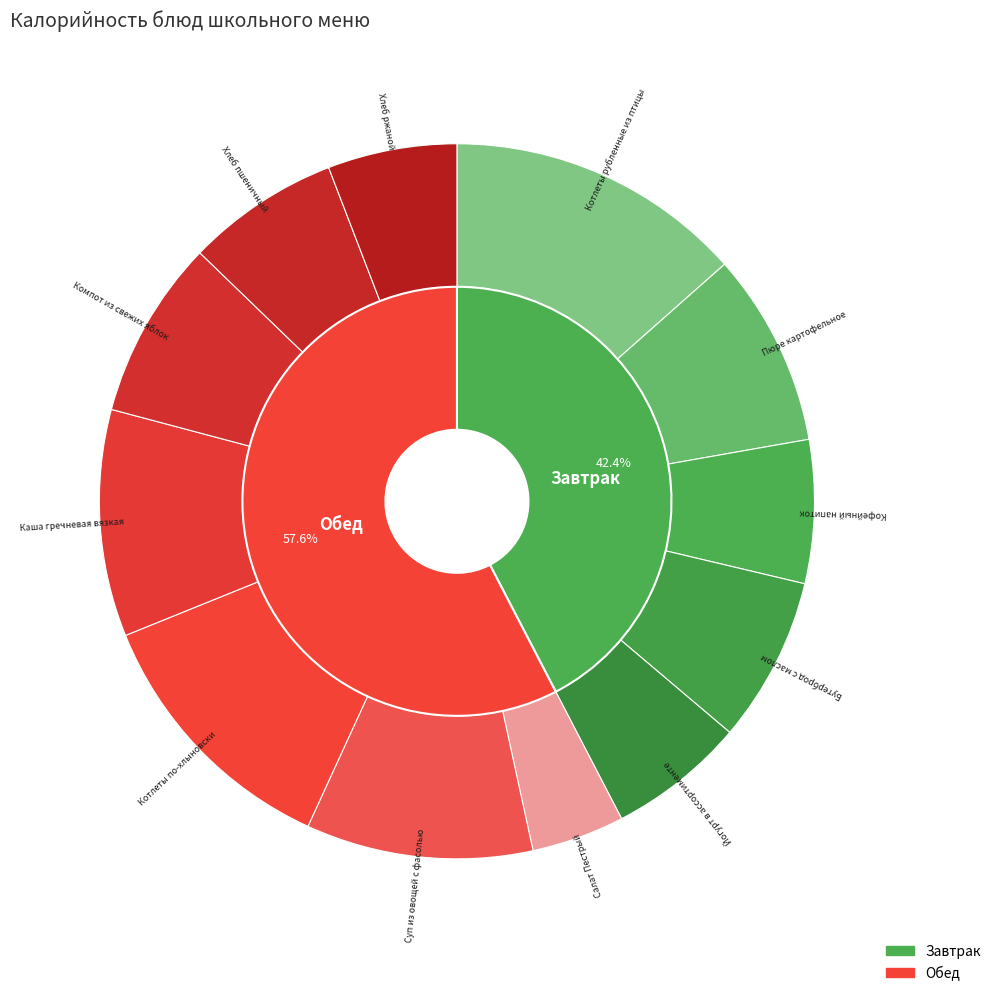

Rank the categories by value from lowest to highest.

Салат Пестрый, Хлеб ржаной, Йогурт в ассортименте, Кофейный напиток, Хлеб пшеничный, Бутерброд с маслом, Компот из свежих яблок, Пюре картофельное, Суп из овощей с фасолью, Каша гречневая вязкая, Котлеты по-хлыновски, Котлеты рубленные из птицы